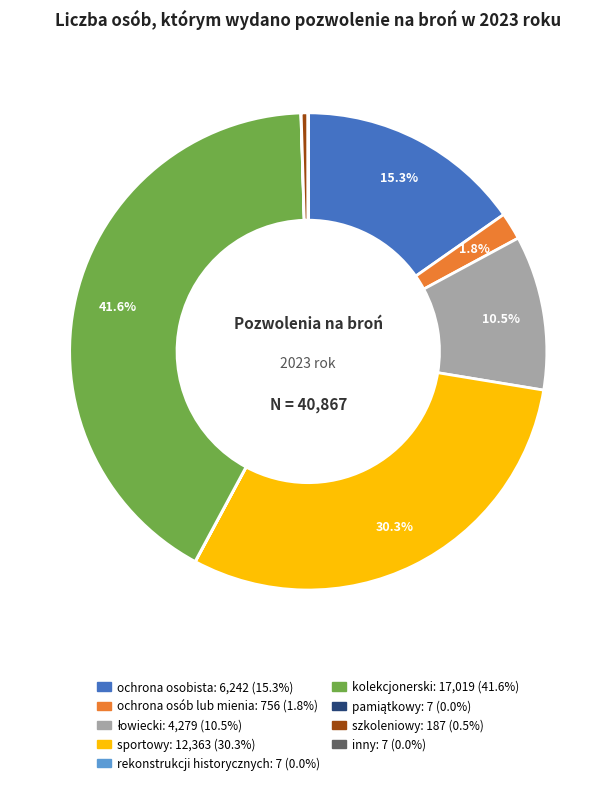

Which has a higher value, kolekcjonerski or ochrona osobista?

kolekcjonerski